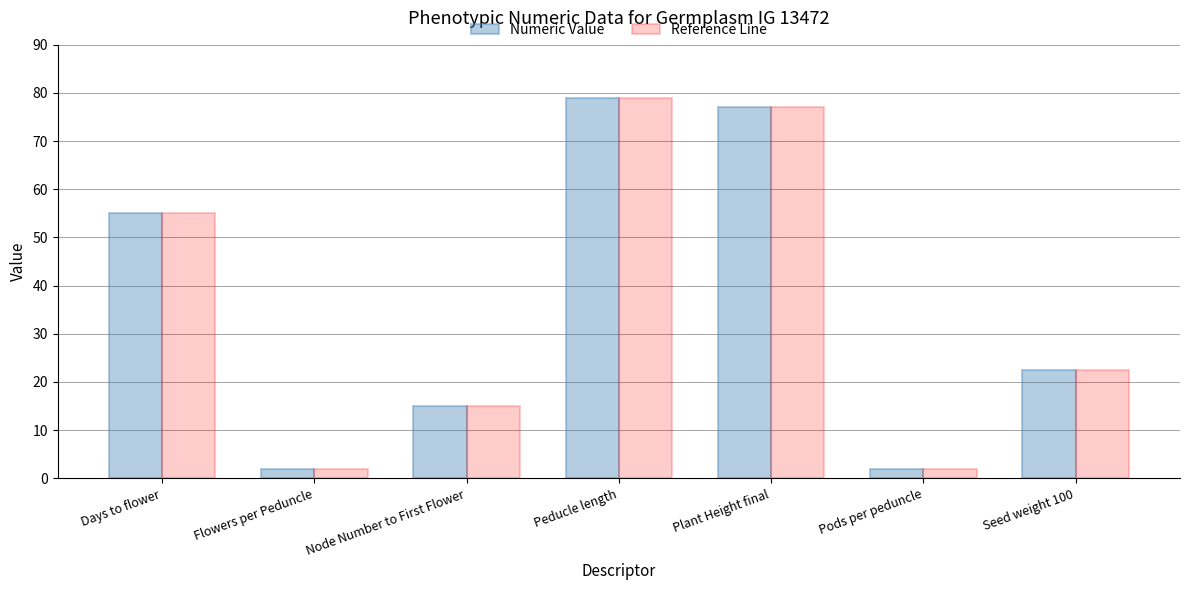

What is the total value across all series at Seed weight 100?

45.0